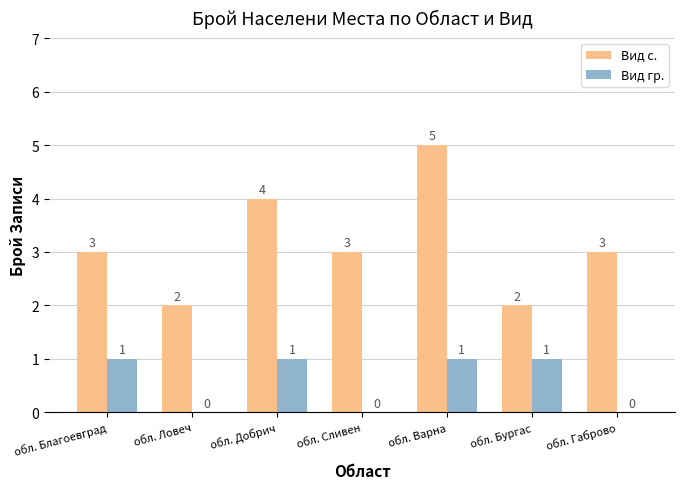

Is the value of Вид гр. at обл. Добрич greater than the value of Вид с. at обл. Бургас?

No